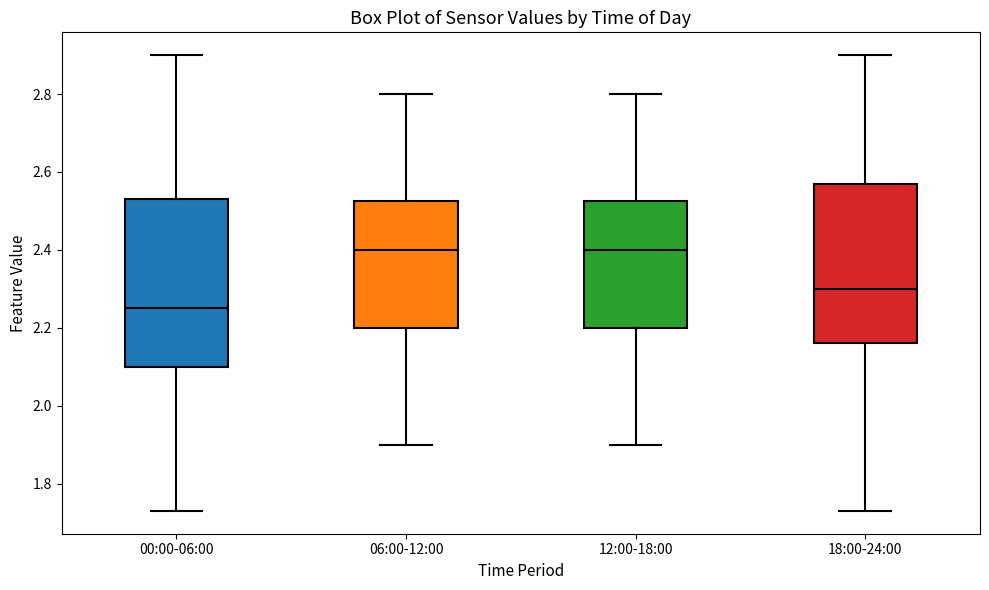

Which box is the tallest, from its lower edge to its upper edge?

00:00-06:00